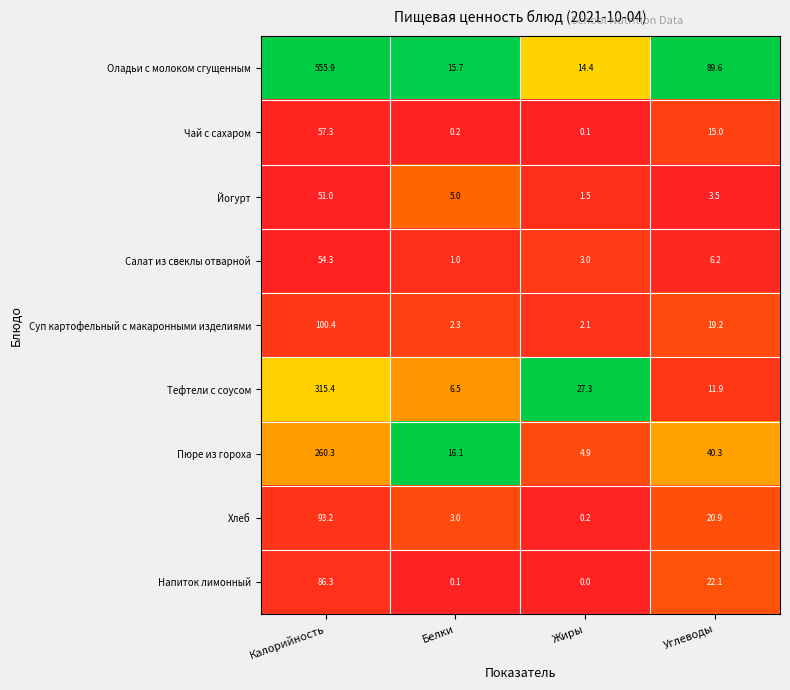

True or false: Пюре из гороха has a value of 40.3 at Углеводы.

True